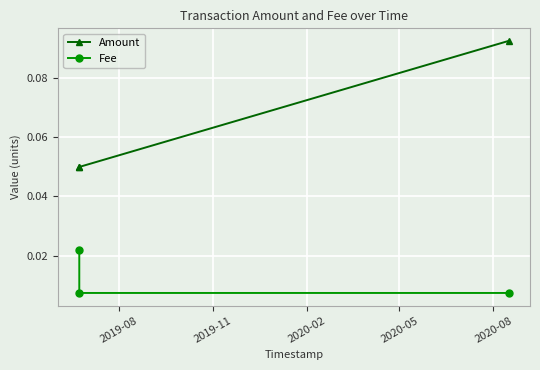

At how many categories does at least one series exceed 0?

3